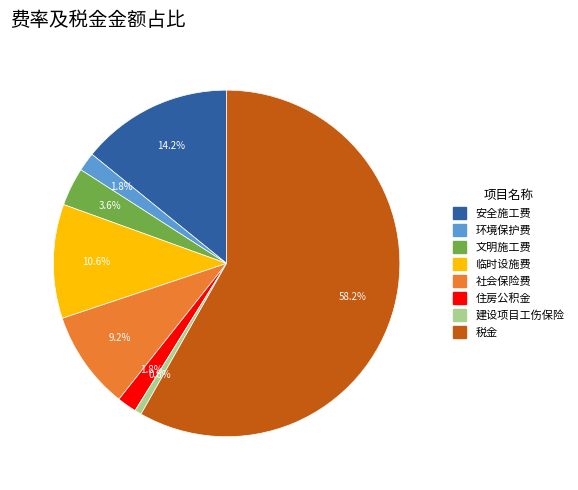

Is it true that 住房公积金 is 8% of the pie?

False